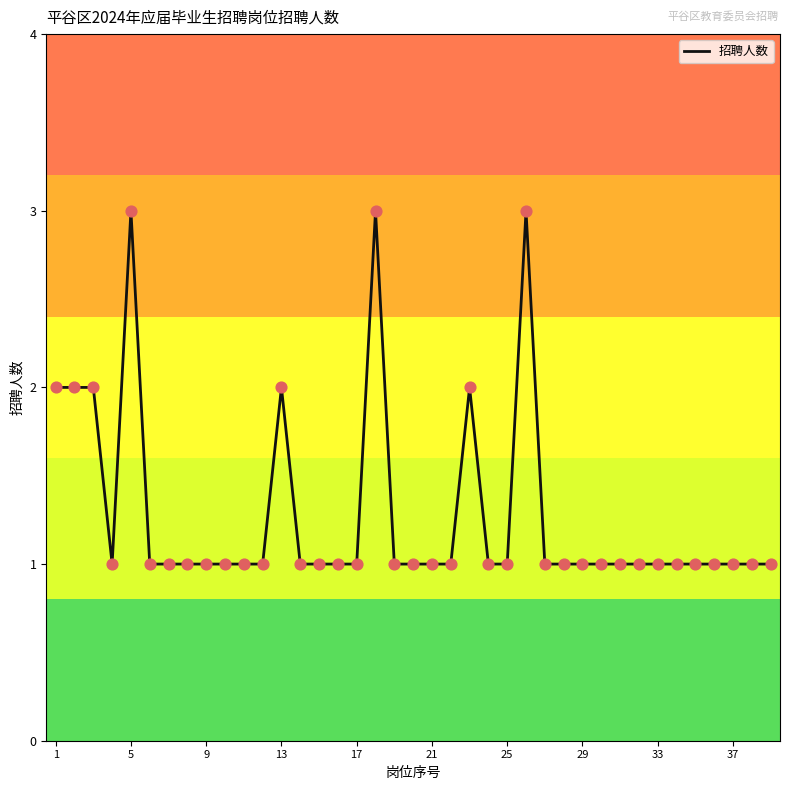

What is the greatest value displayed?

3